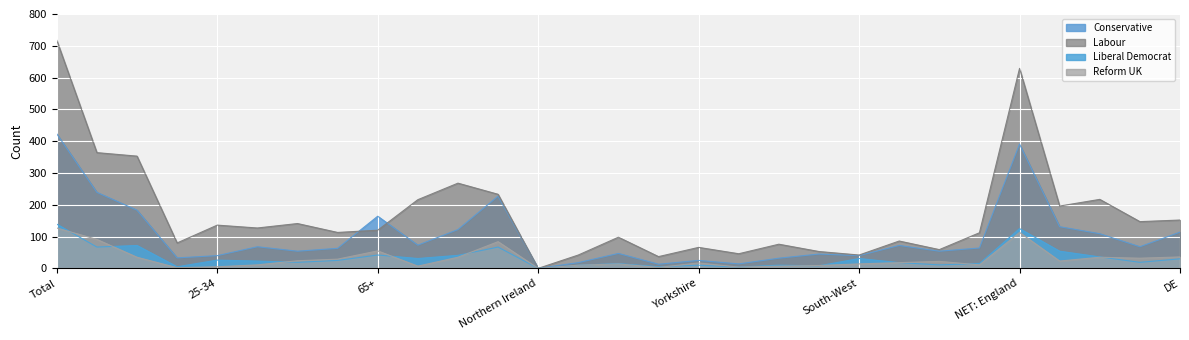

How many times do Conservative and Labour cross each other?

2